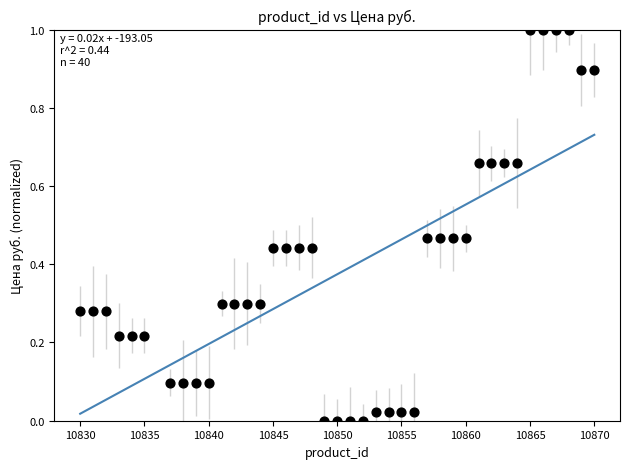

What is the range of X values (max minus min)?

40.0